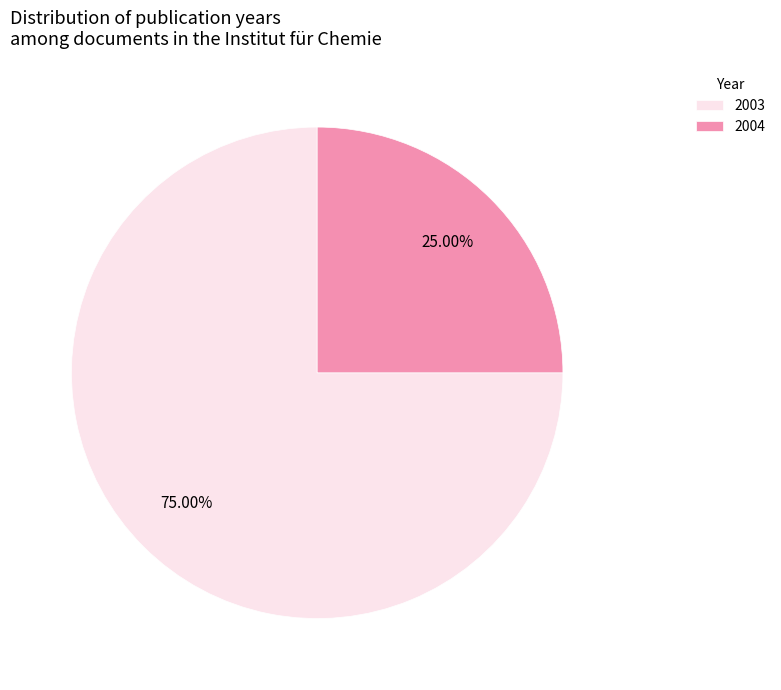

What is the ratio of the value at 2003 to the value at 2004?

3.0